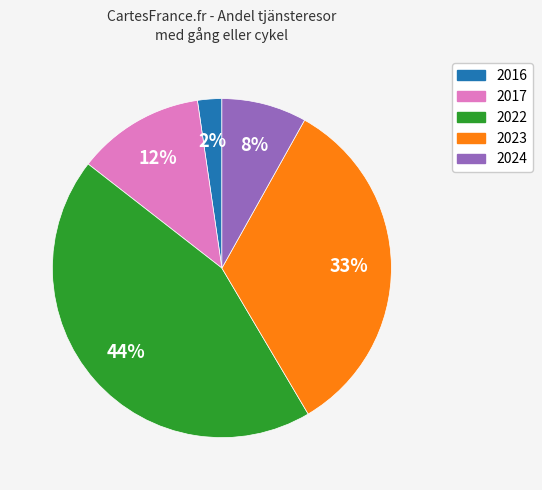

Is there a majority slice in this chart?

No